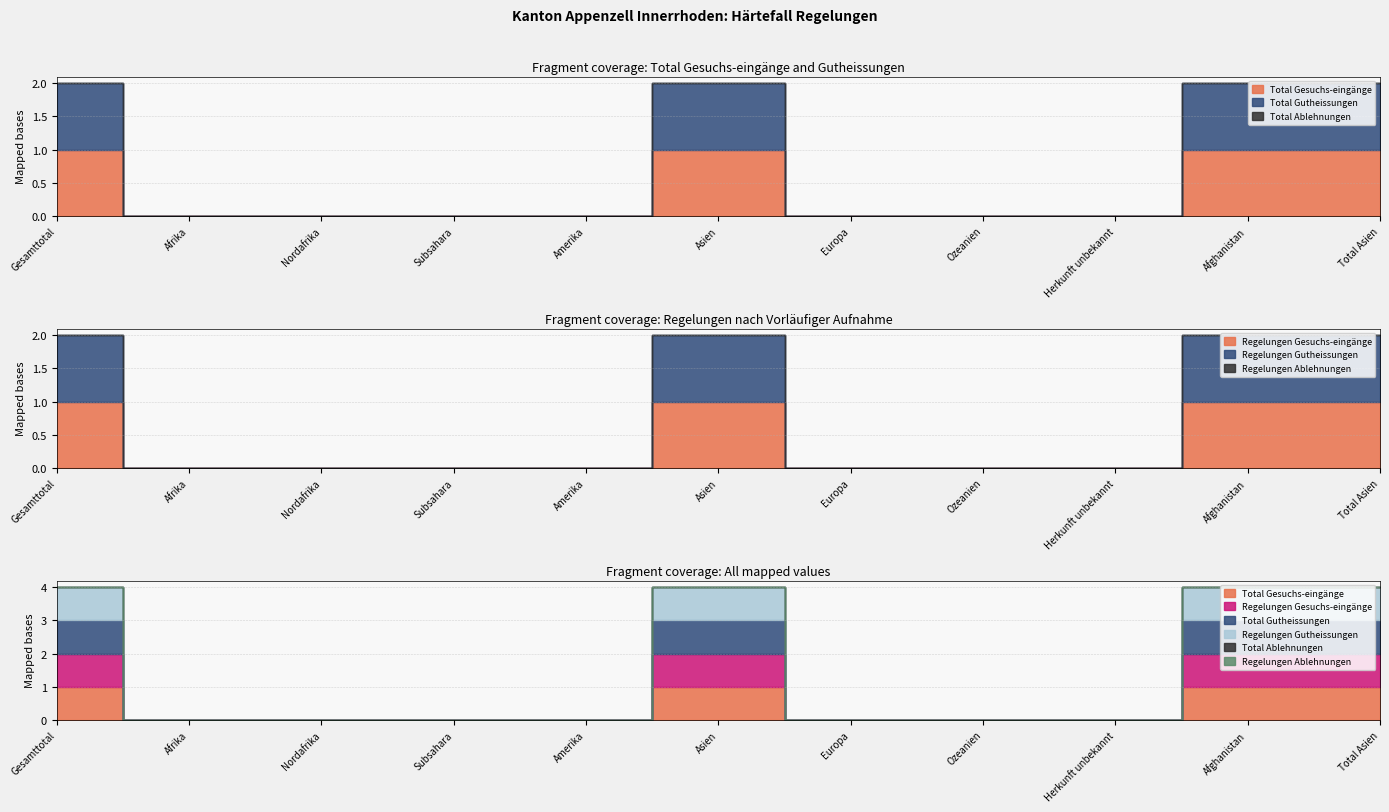

Does the chart have visible grid lines?

Yes